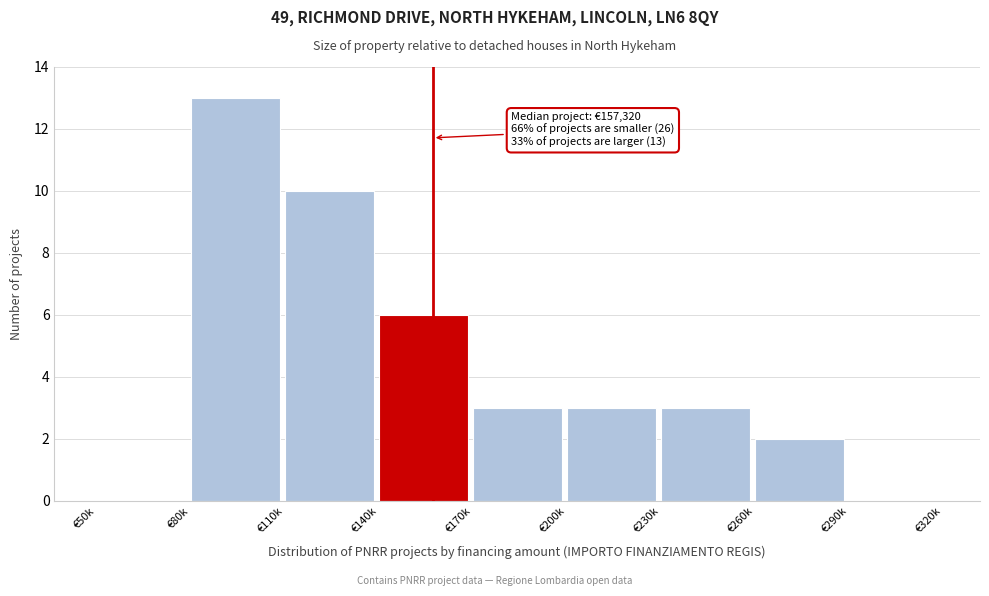

Reading left to right, transcribe all the data shown in this chart.

€50k=0	€80k=13	€110k=10	€140k=6	€170k=3	€200k=3	€230k=3	€260k=2	€290k=0